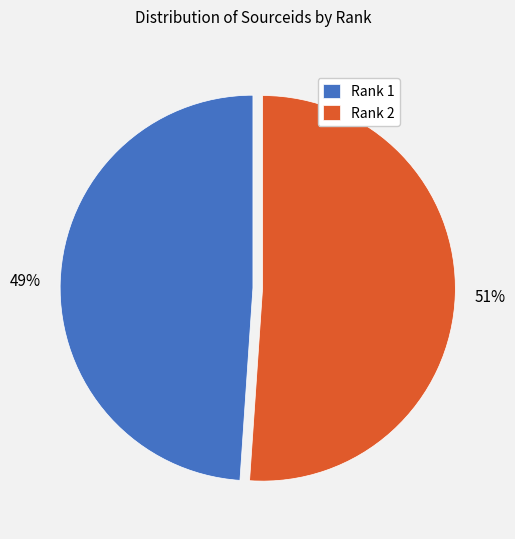

Do Rank 2 and Rank 1 together represent more than half of the pie?

Yes